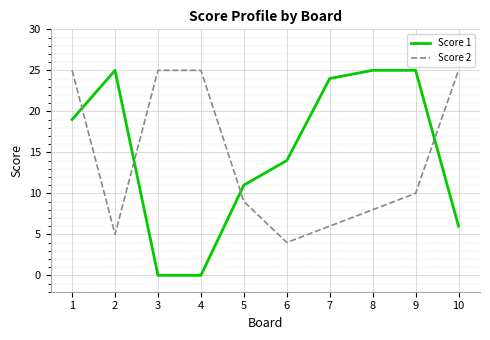

What are all the series names shown in the legend?

Score 1, Score 2